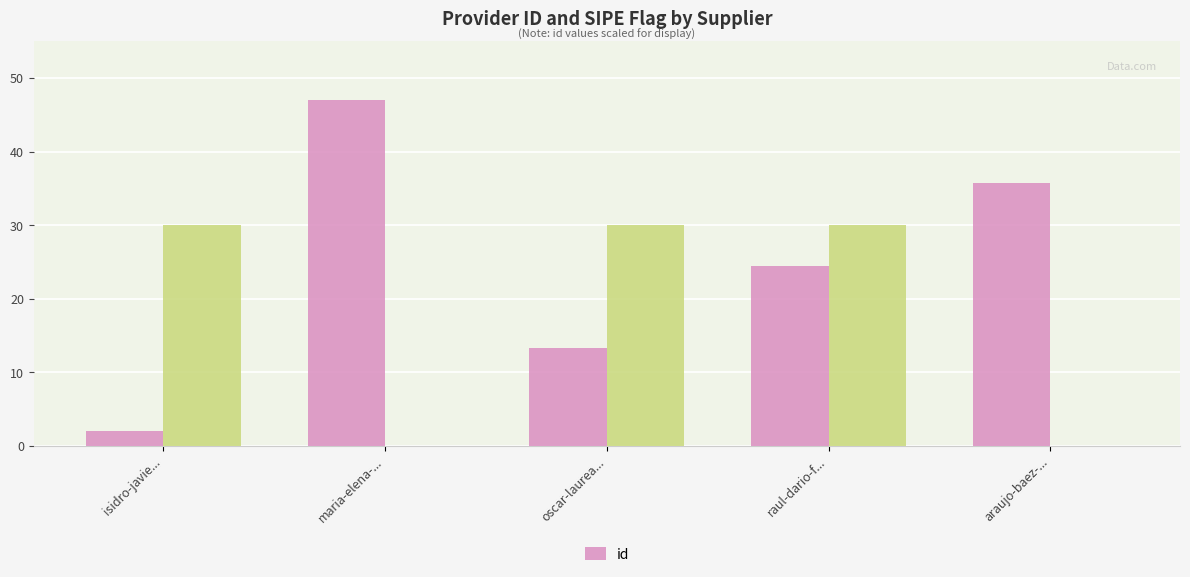

Rank the categories by value from lowest to highest.

isidro-javie..., oscar-laurea..., raul-dario-f..., araujo-baez-..., maria-elena-...